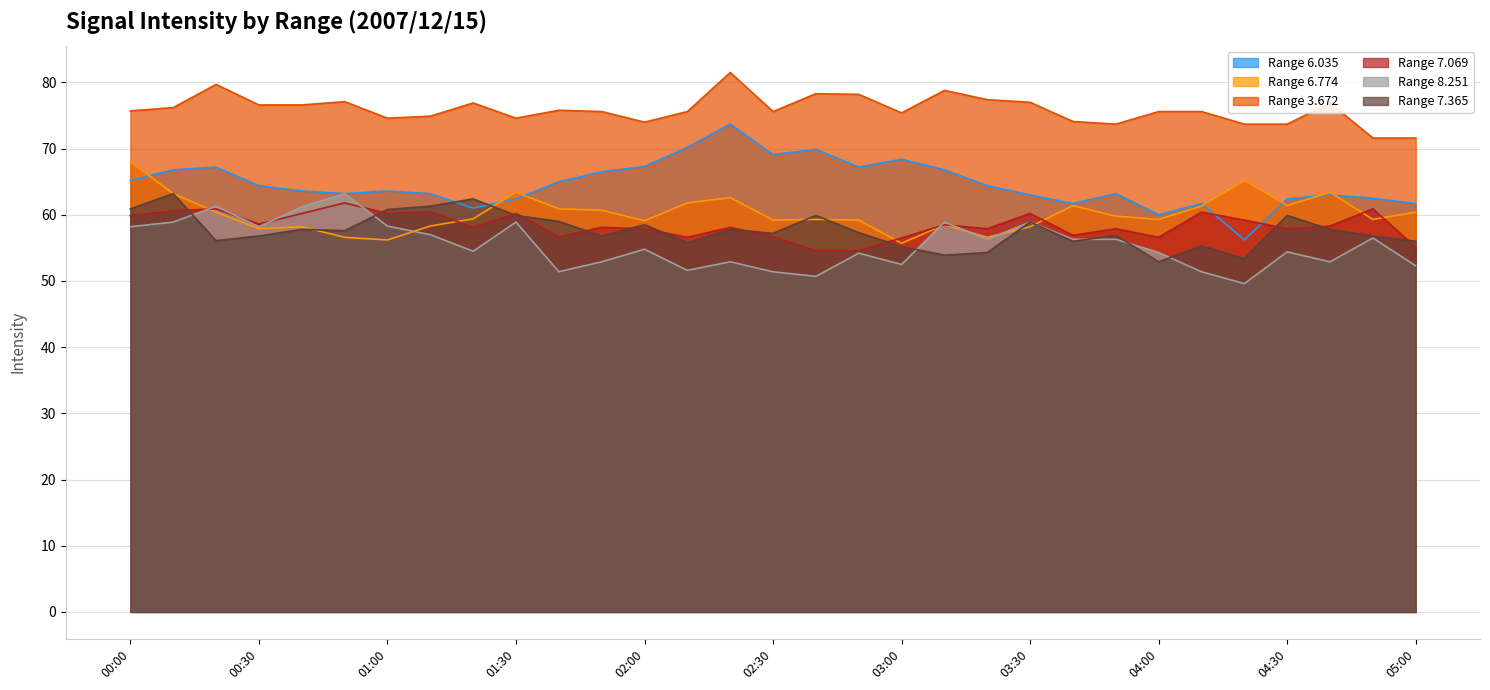

At which label is 7.069 closest to 58?

01:20